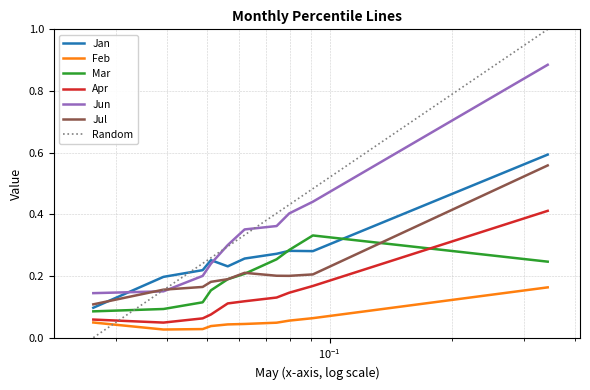

Reading left to right, transcribe all the data shown in this chart.

Jan: pct05=0.1	pct15=0.2	pct25=0.2	pct35=0.3	pct45=0.2	pct55=0.3	pct65=0.3	pct75=0.3	pct85=0.3	pct95=0.6
Feb: pct05=0.0	pct15=0.0	pct25=0.0	pct35=0.0	pct45=0.0	pct55=0.0	pct65=0.0	pct75=0.1	pct85=0.1	pct95=0.2
Mar: pct05=0.1	pct15=0.1	pct25=0.1	pct35=0.2	pct45=0.2	pct55=0.2	pct65=0.3	pct75=0.3	pct85=0.3	pct95=0.2
Apr: pct05=0.1	pct15=0.0	pct25=0.1	pct35=0.1	pct45=0.1	pct55=0.1	pct65=0.1	pct75=0.1	pct85=0.2	pct95=0.4
Jun: pct05=0.1	pct15=0.2	pct25=0.2	pct35=0.2	pct45=0.3	pct55=0.4	pct65=0.4	pct75=0.4	pct85=0.4	pct95=0.9
Jul: pct05=0.1	pct15=0.2	pct25=0.2	pct35=0.2	pct45=0.2	pct55=0.2	pct65=0.2	pct75=0.2	pct85=0.2	pct95=0.6